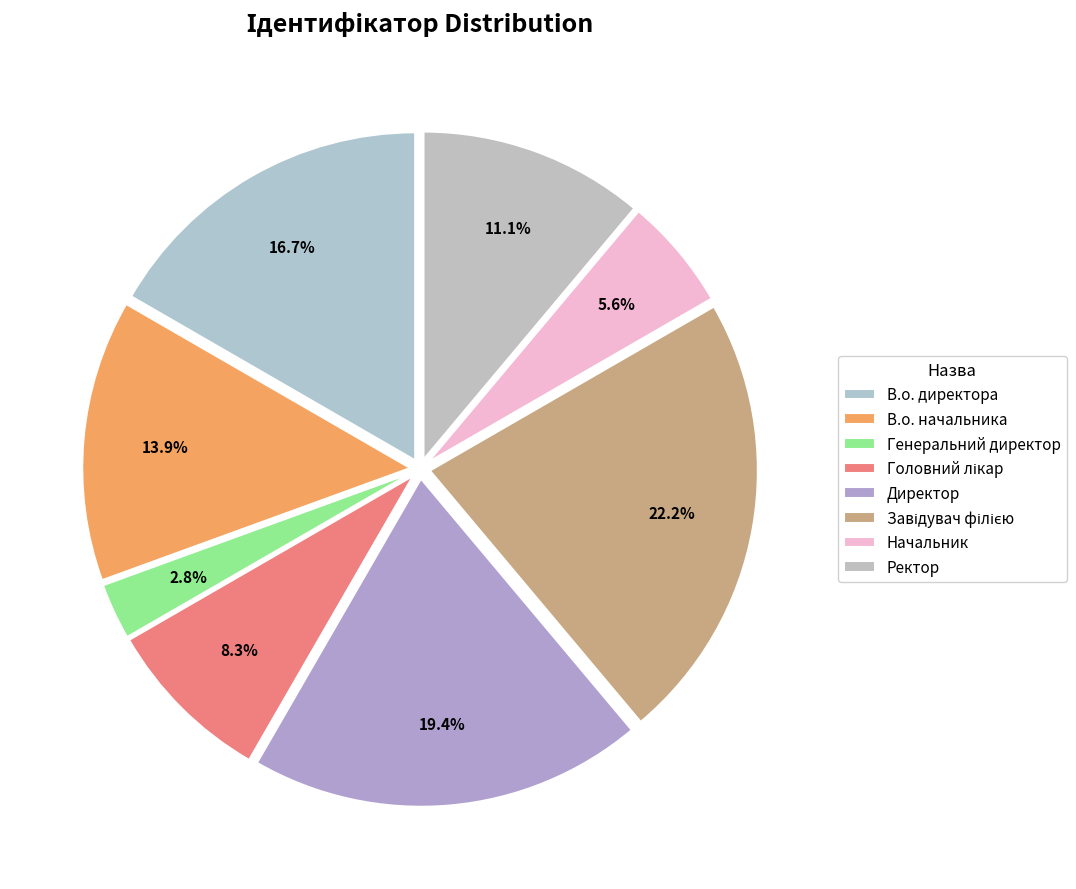

What is the change in value from Завідувач філією to Ректор?

-4